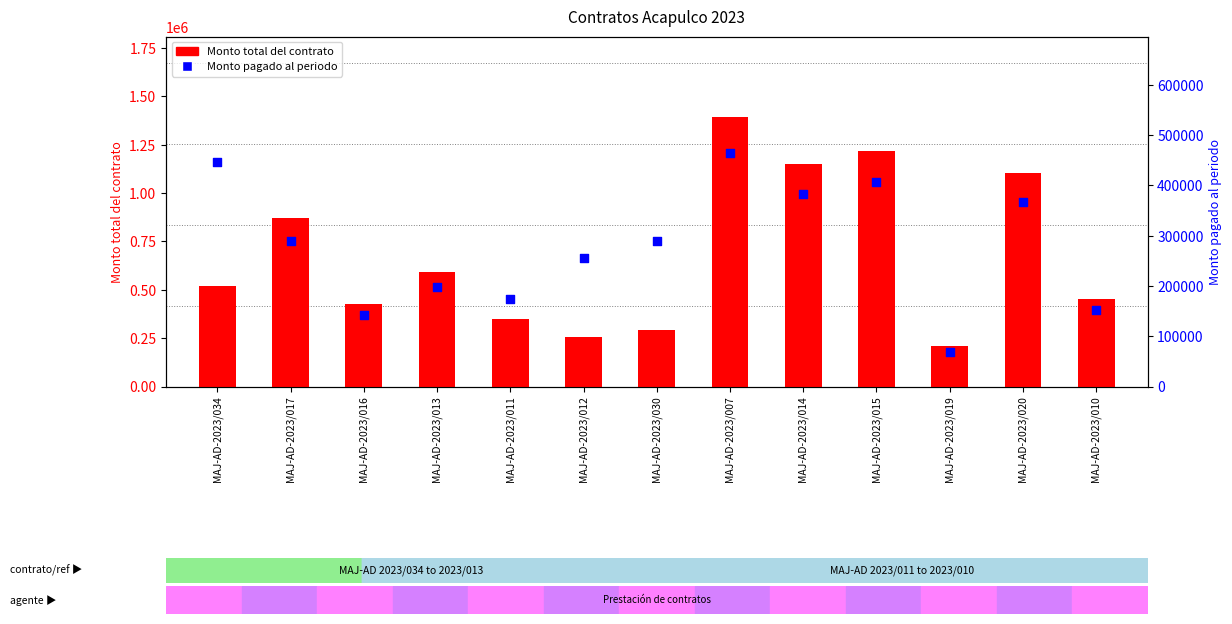

At which category is the sum across all series the highest?

MAJ-AD-2023/007